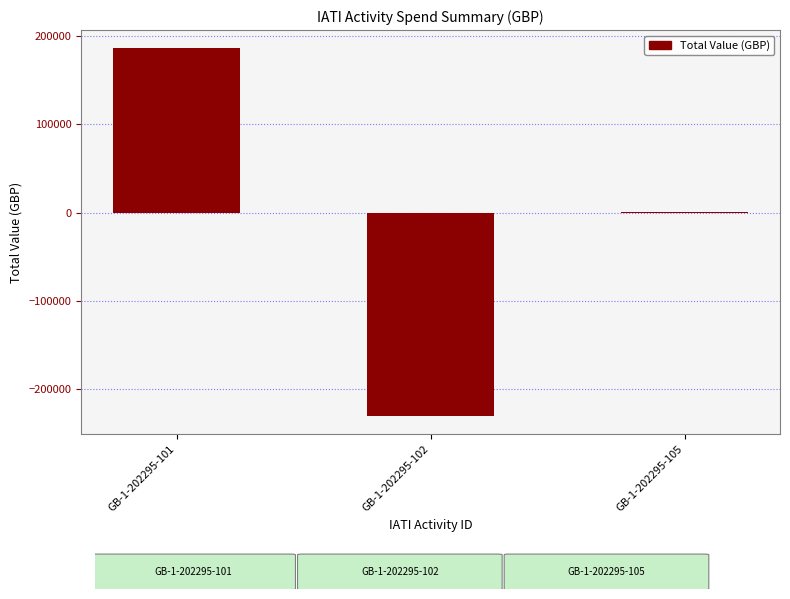

How many data points does each series have?

3